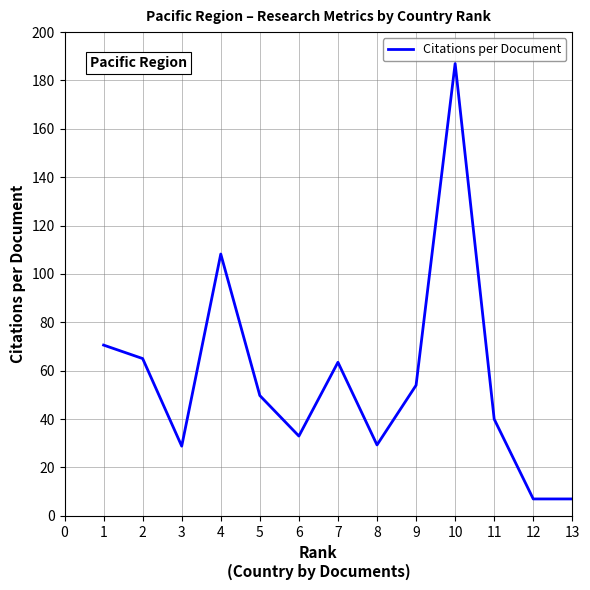

What is the average value?

57.2